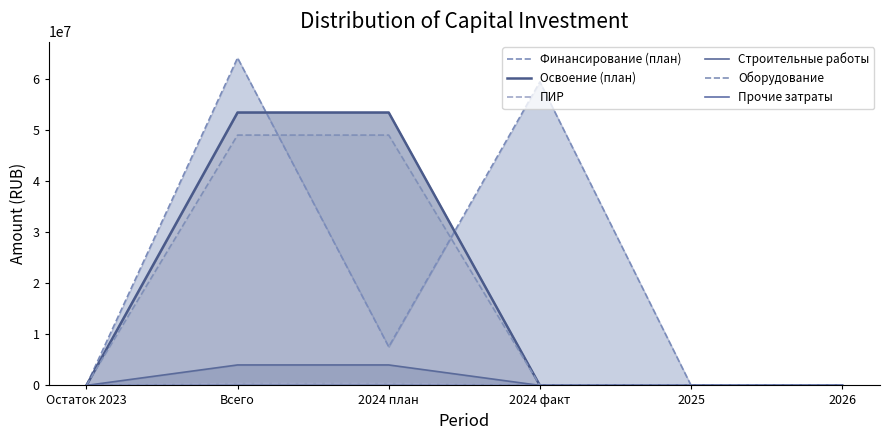

Which label corresponds to the largest value in the chart?

Всего